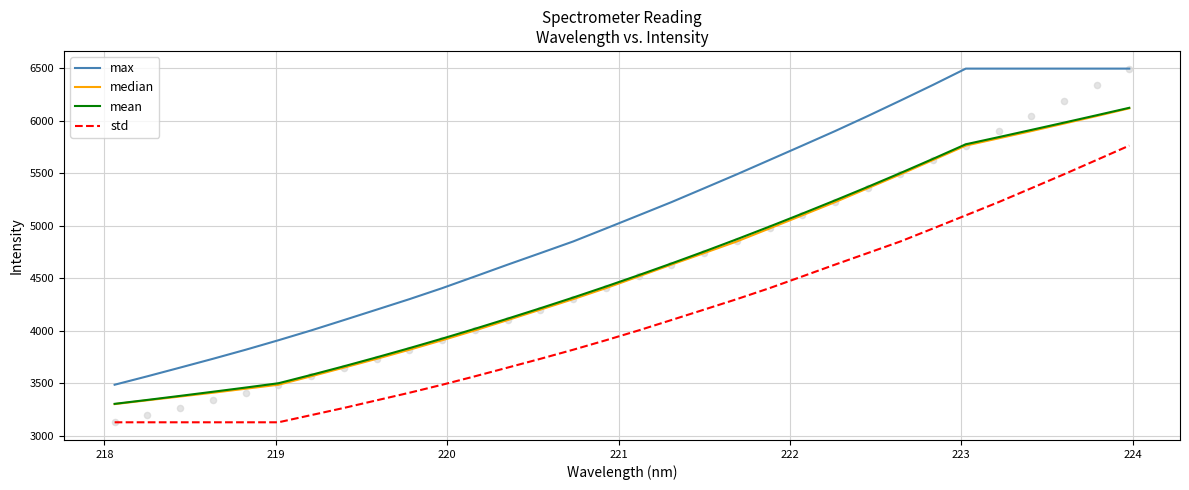

Which series contains the highest Y value?

max